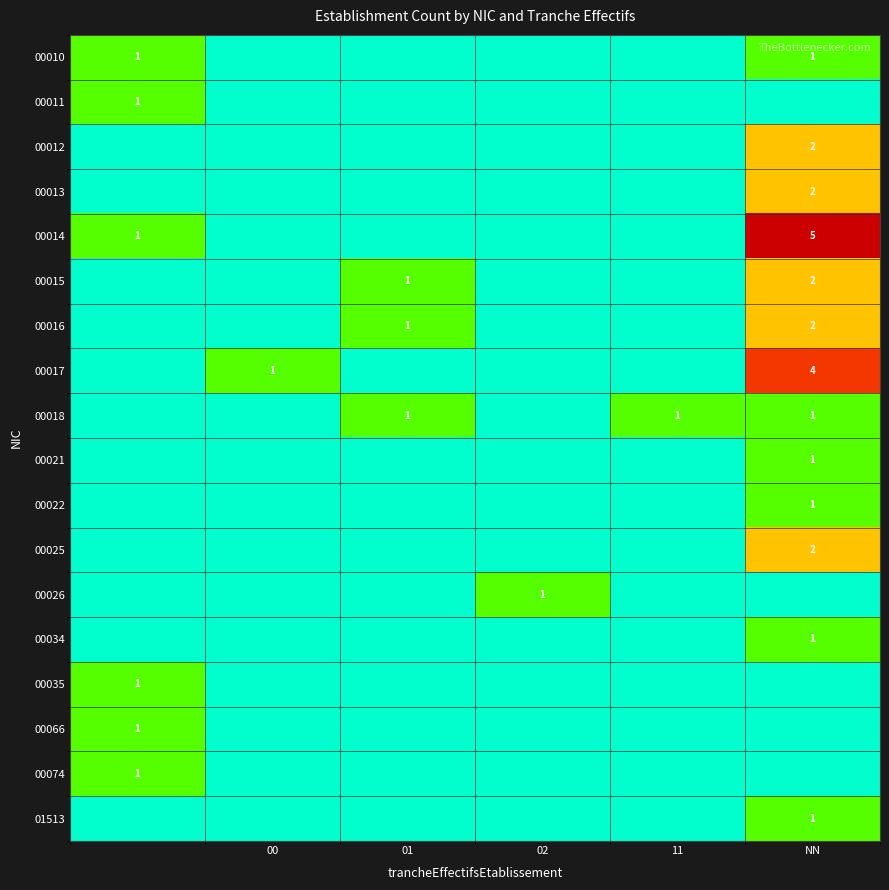

The value of 00015 at NN is 3. True or false?

False